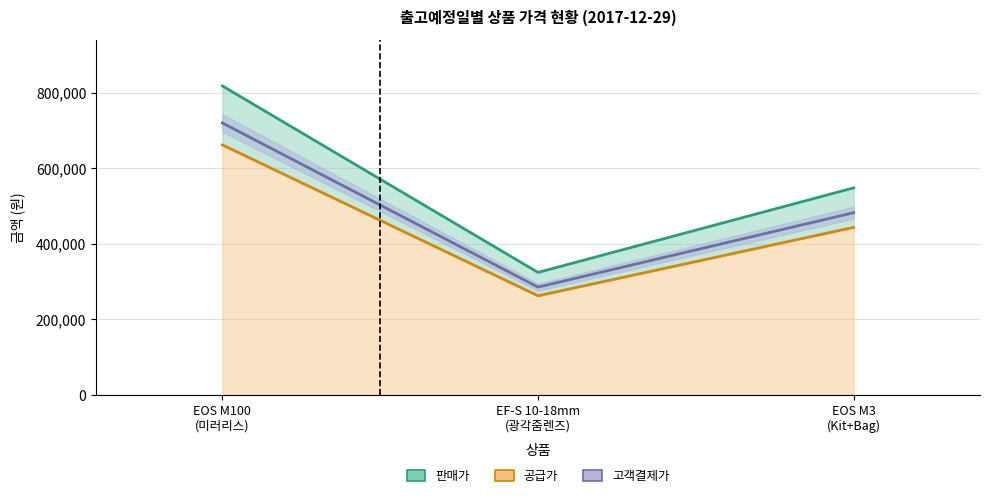

Reading left to right, extract all data points from this chart.

판매가: 818000	324000	548000
공급가: 661836	262145	443382
고객결제가: 719840	285120	482240